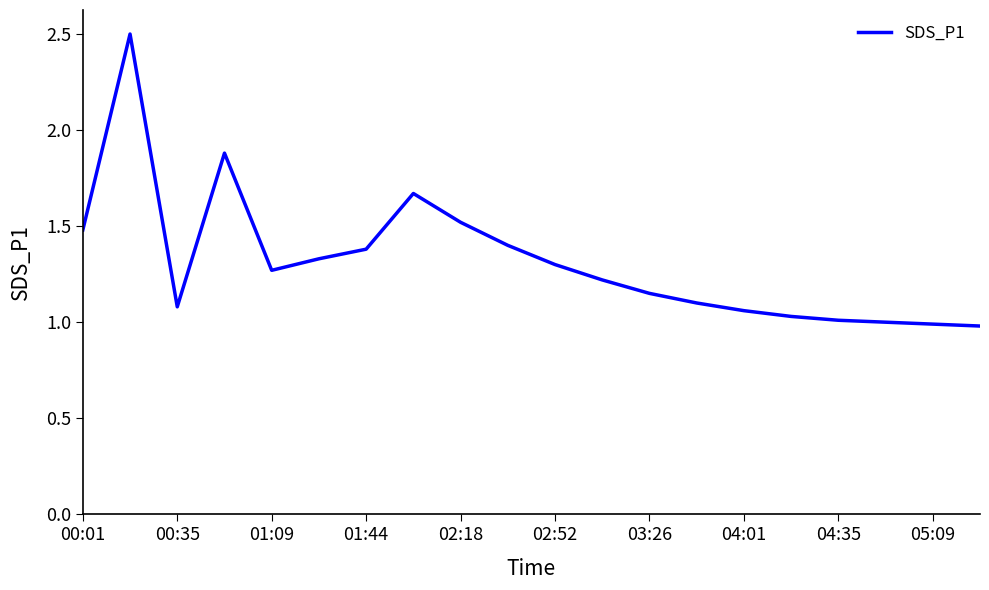

What is the difference between the maximum and minimum values?

1.5